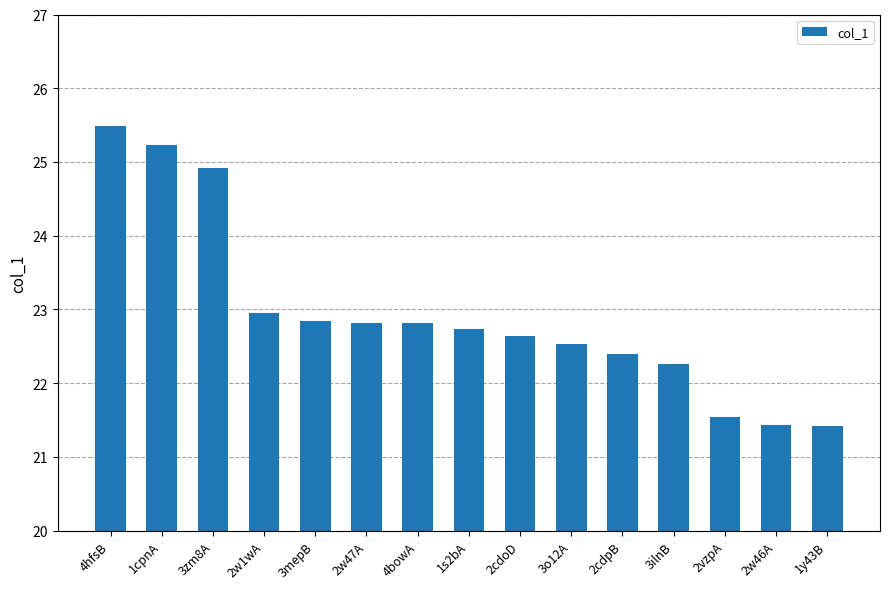

Where does the data first go above 22?

4hfsB